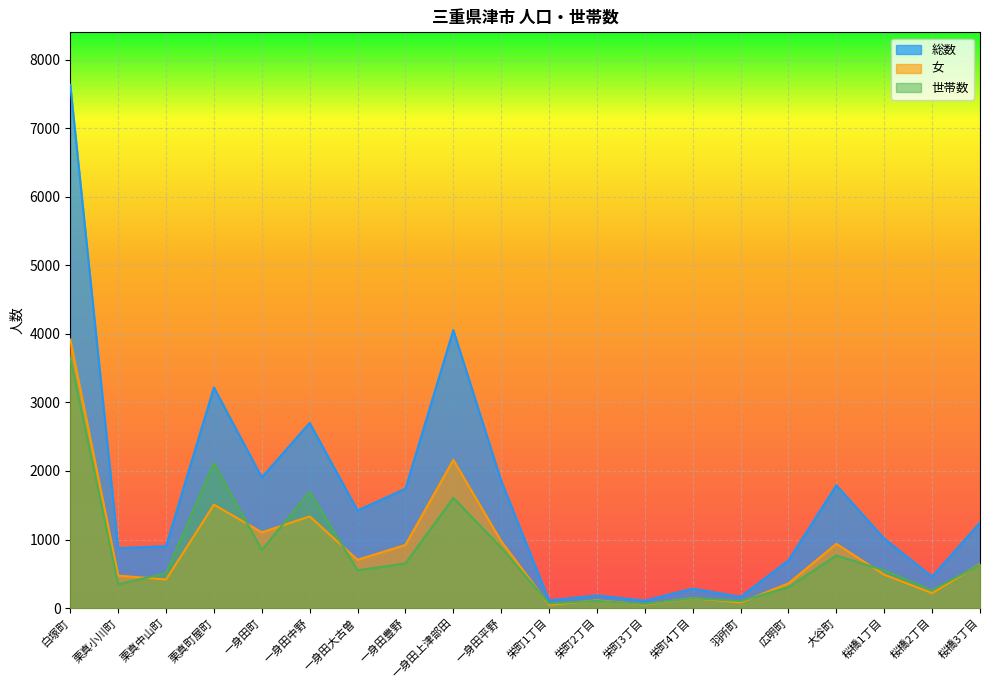

Between 栗真町屋町 and 広明町, which series saw the biggest shift?

総数